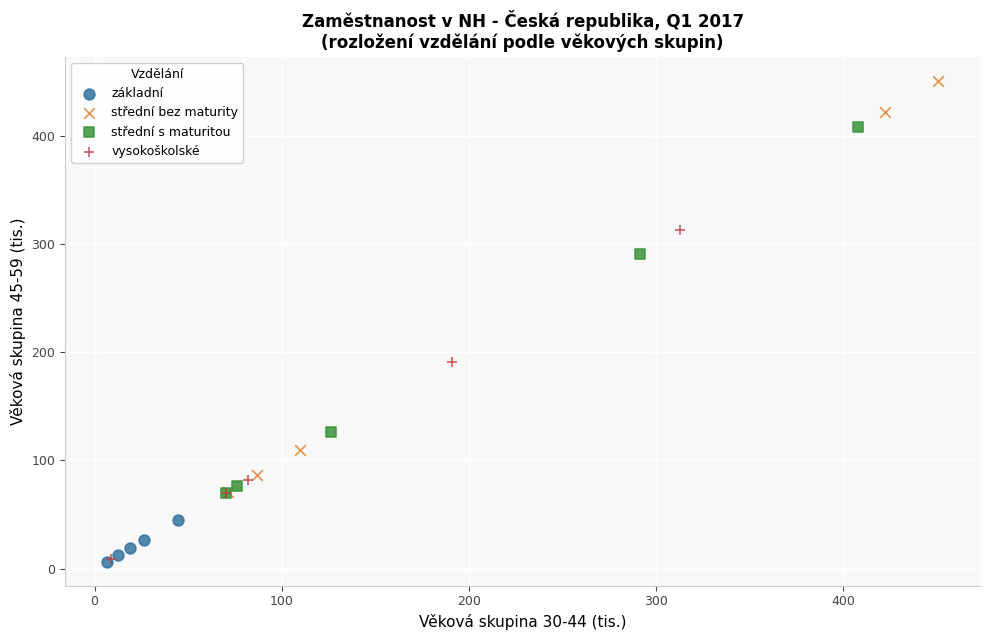

Which series contains the highest Y value?

střední bez maturity